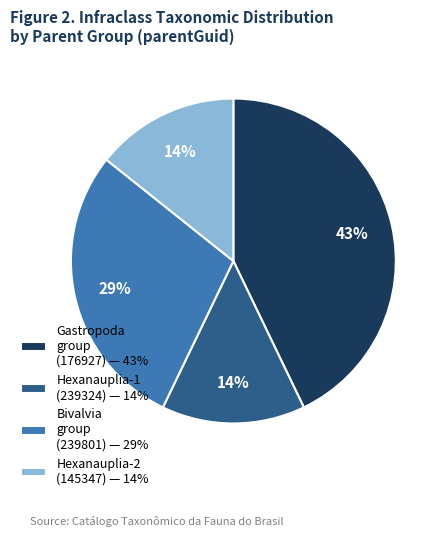

Is Hexanauplia-1 (239324) — 14% the majority of the pie?

No